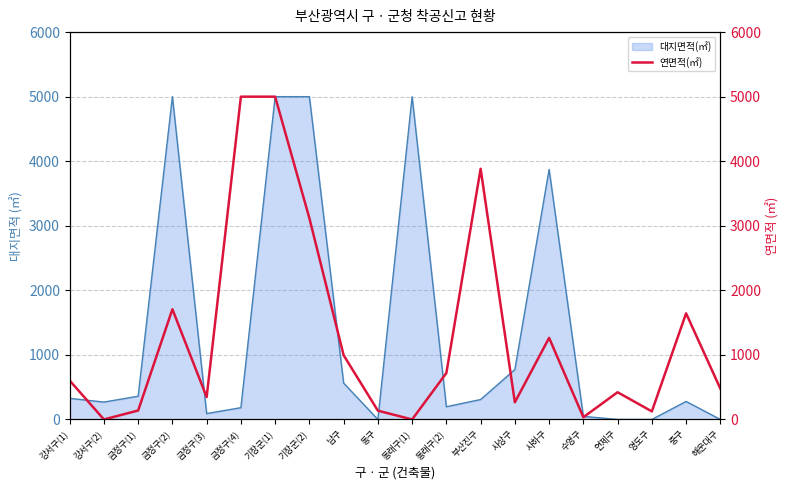

At which label is 대지면적(㎡) closest to 2500?

사하구